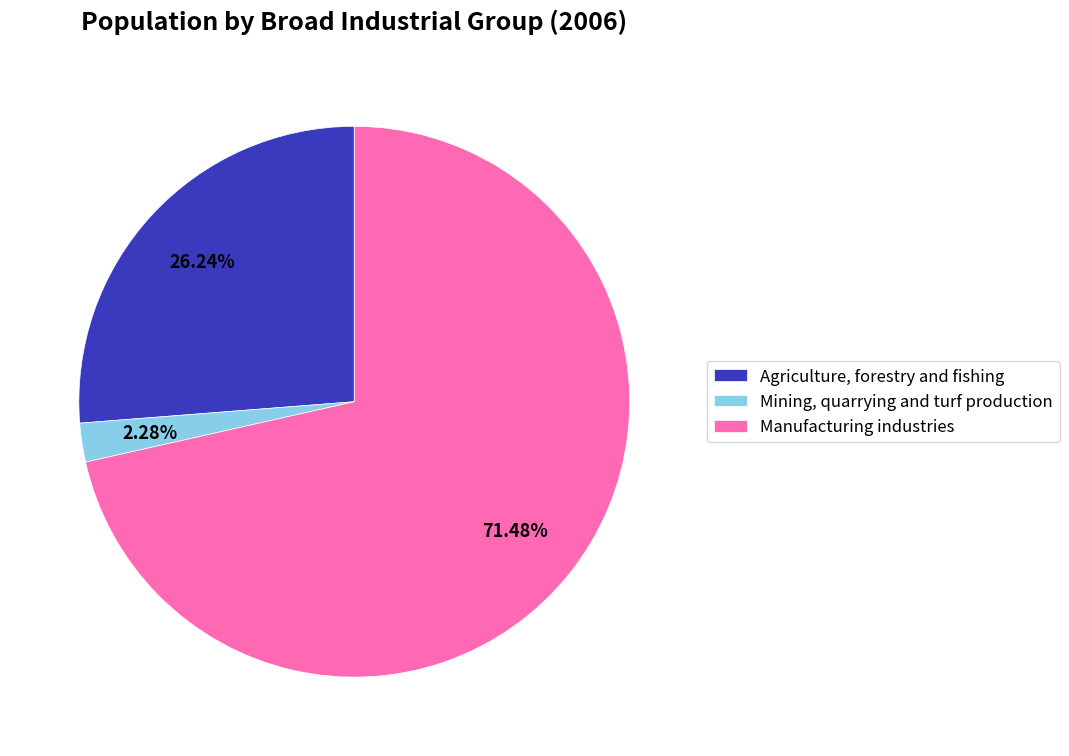

To the nearest percent, what is the difference between the Mining, quarrying and turf production and Agriculture, forestry and fishing slice percentages?

24%